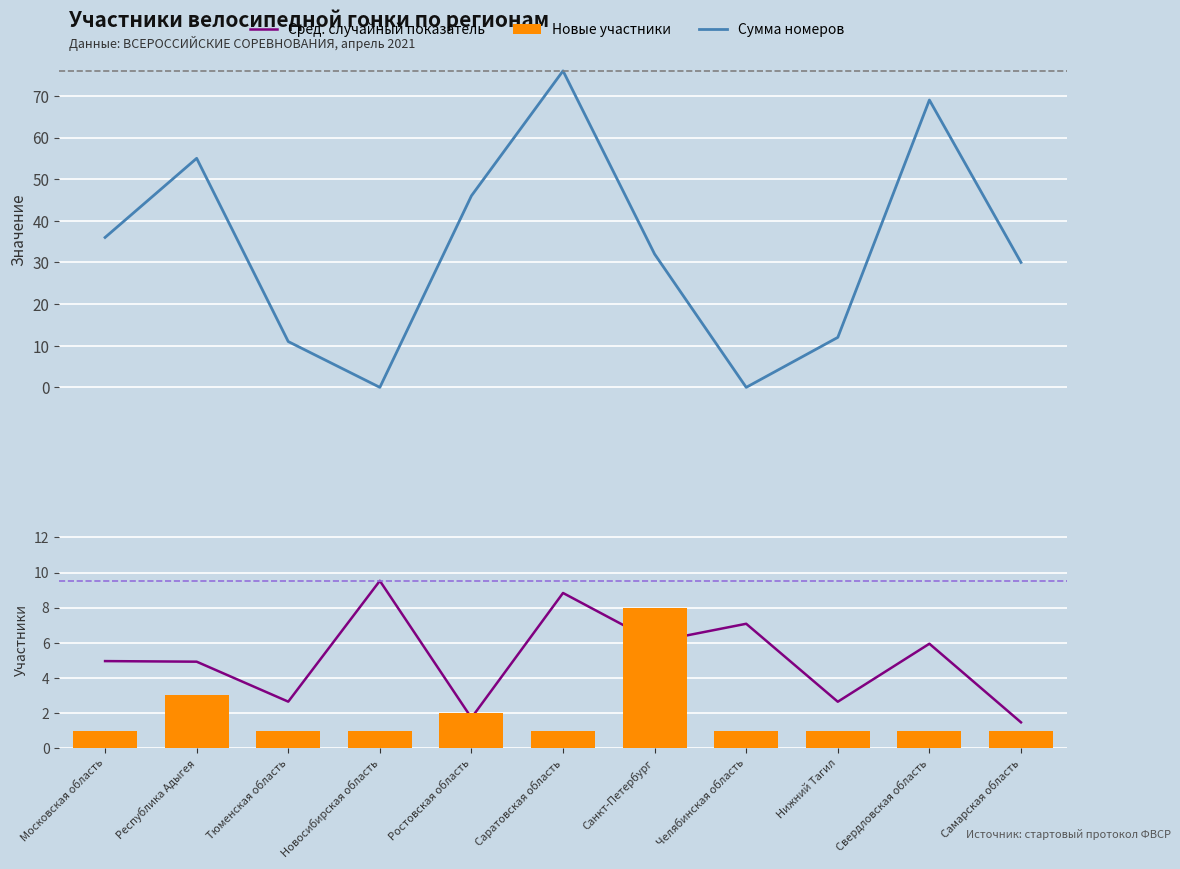

What are all the series names shown in the legend?

Сумма номеров, Сред. случайный показатель, Новые участники